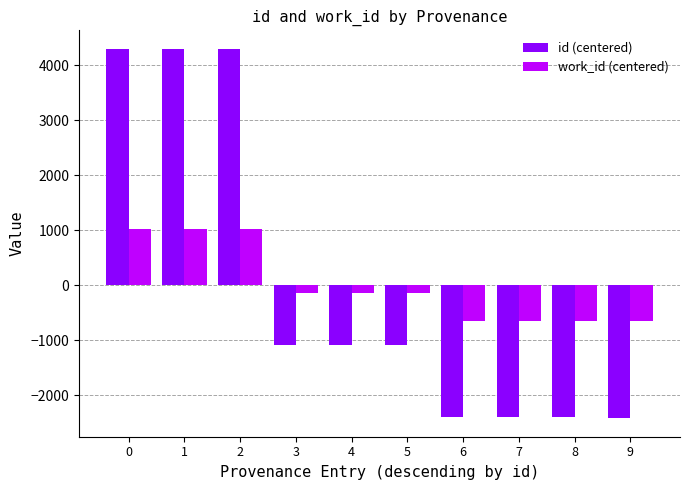

What is the minimum value for id (centered)?

-2421.0